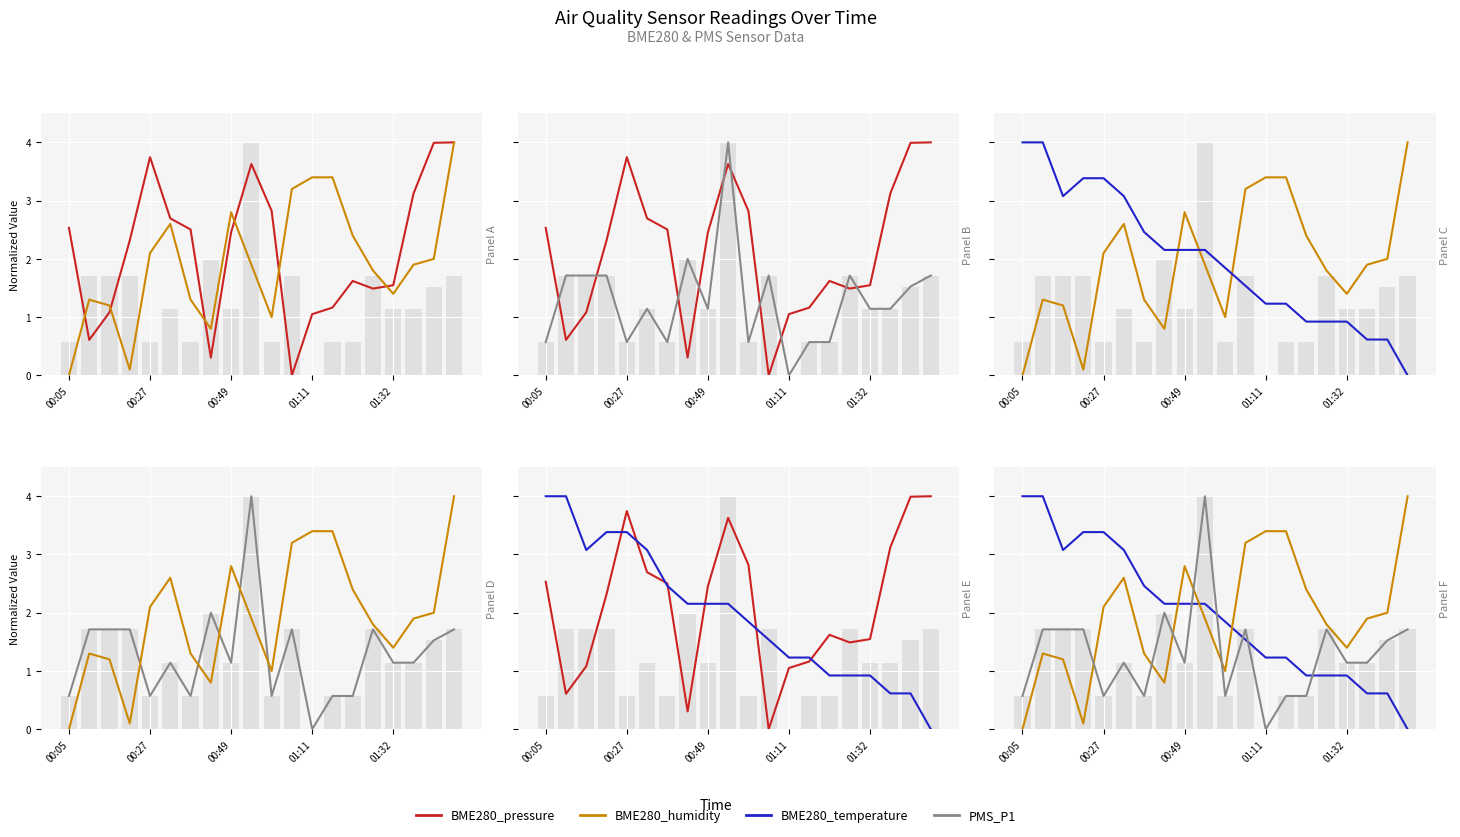

Between 12 and 9, which is larger?

9